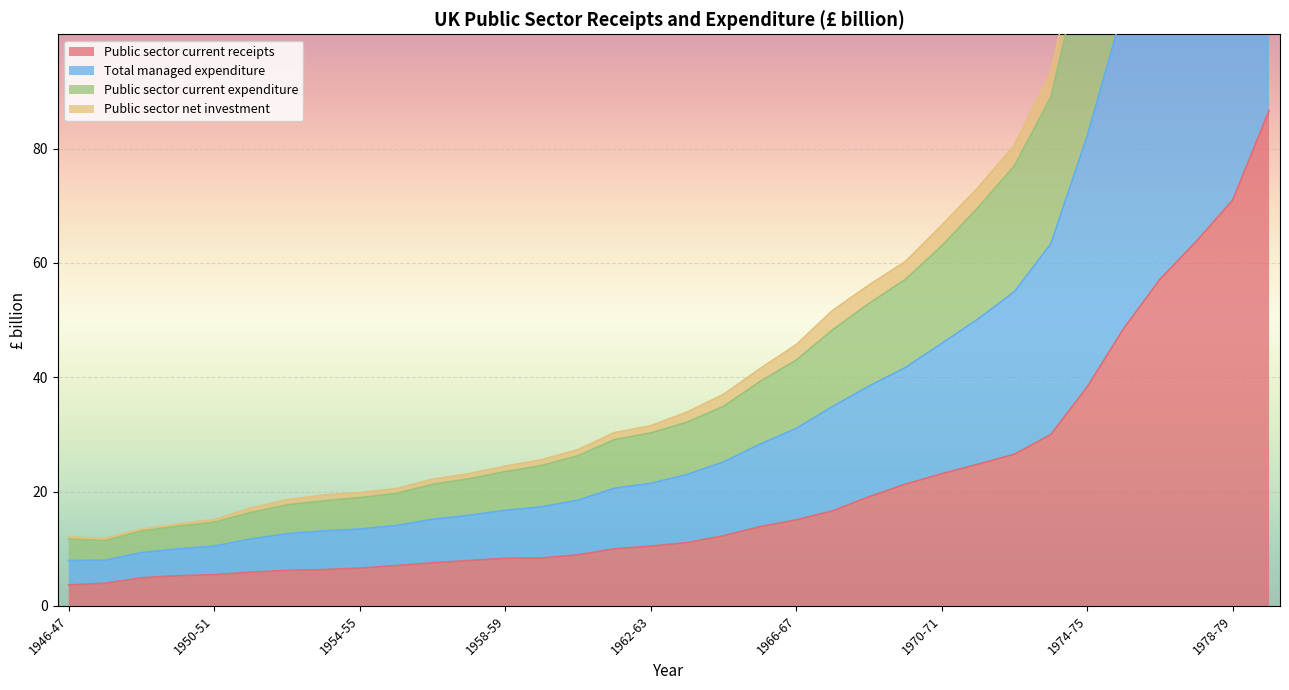

Which category has the highest value across all series?

1979-80